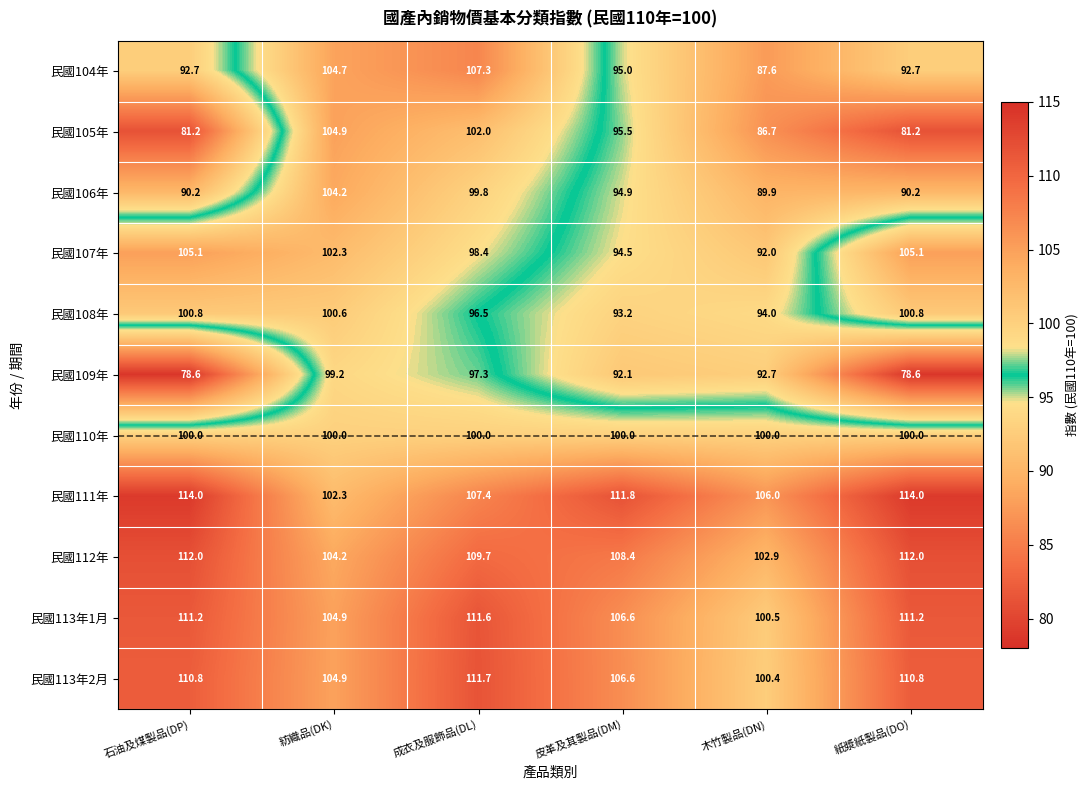

What is the difference between the second highest and minimum values in the 民國113年1月 series?

10.7